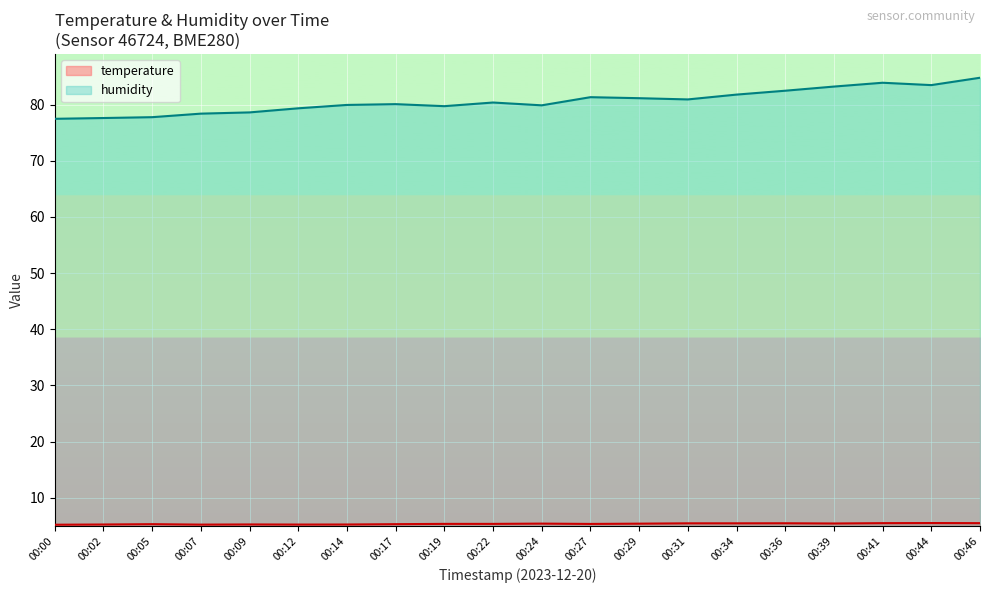

Does the chart display data point markers on the line(s)?

No